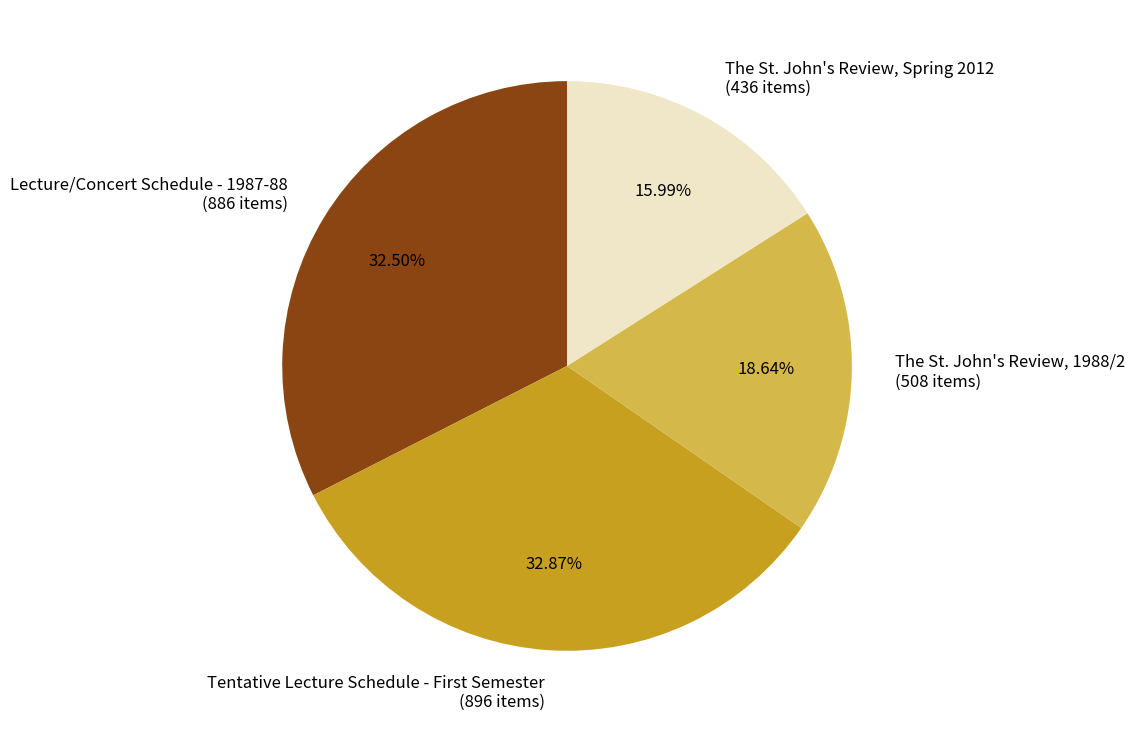

Is The St. John's Review, 1988/2 the majority of the pie?

No